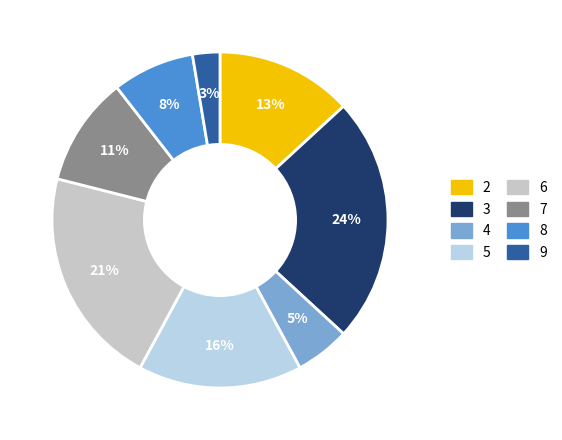

Do 2 and 7 together represent more than half of the pie?

No